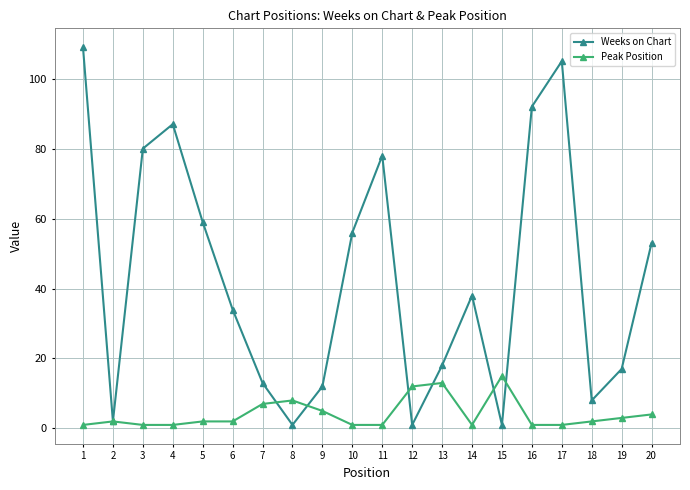

Count the number of categories in the chart.

20